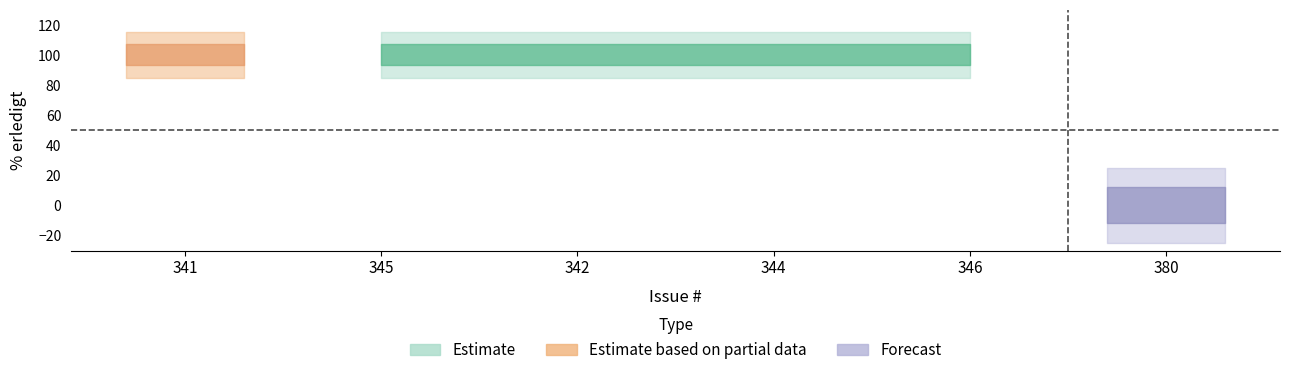

Which category has the lowest value across all series?

380